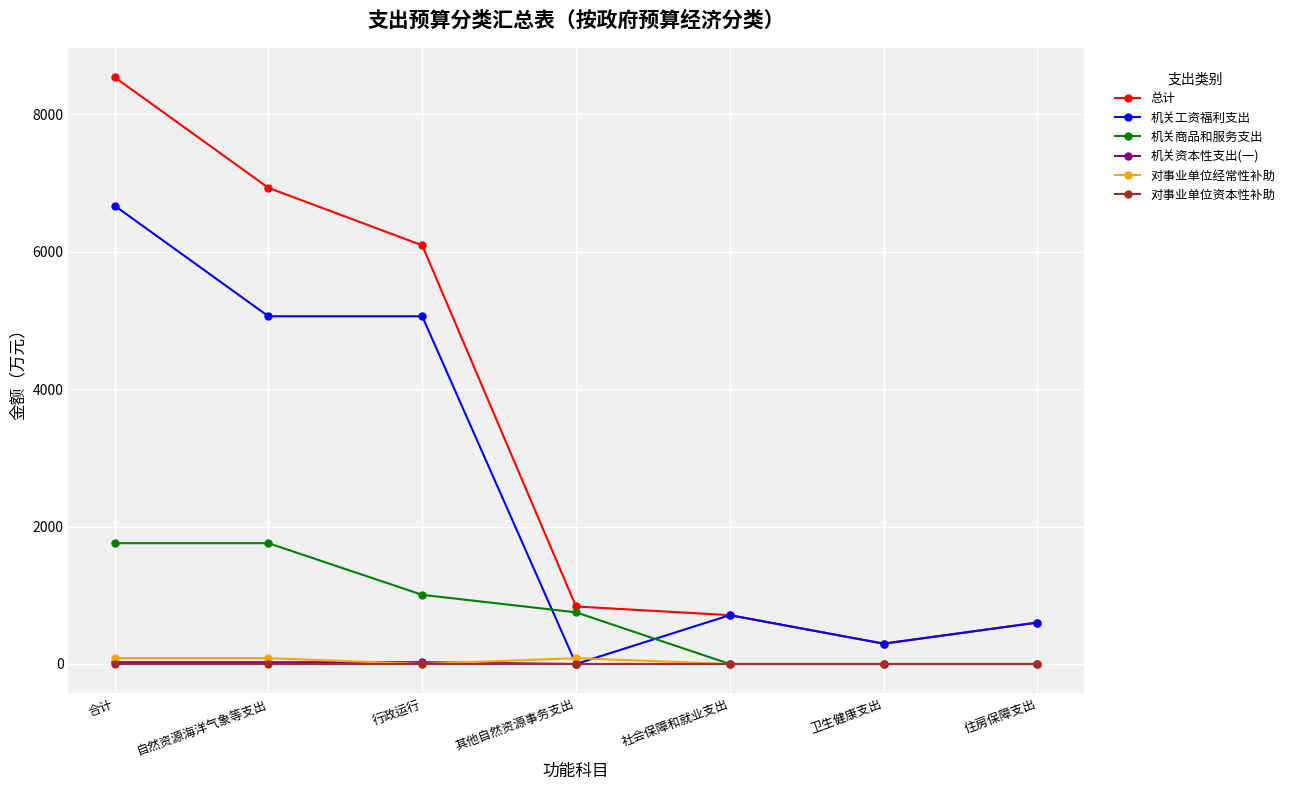

What is the total value across all series at 卫生健康支出?

592.2